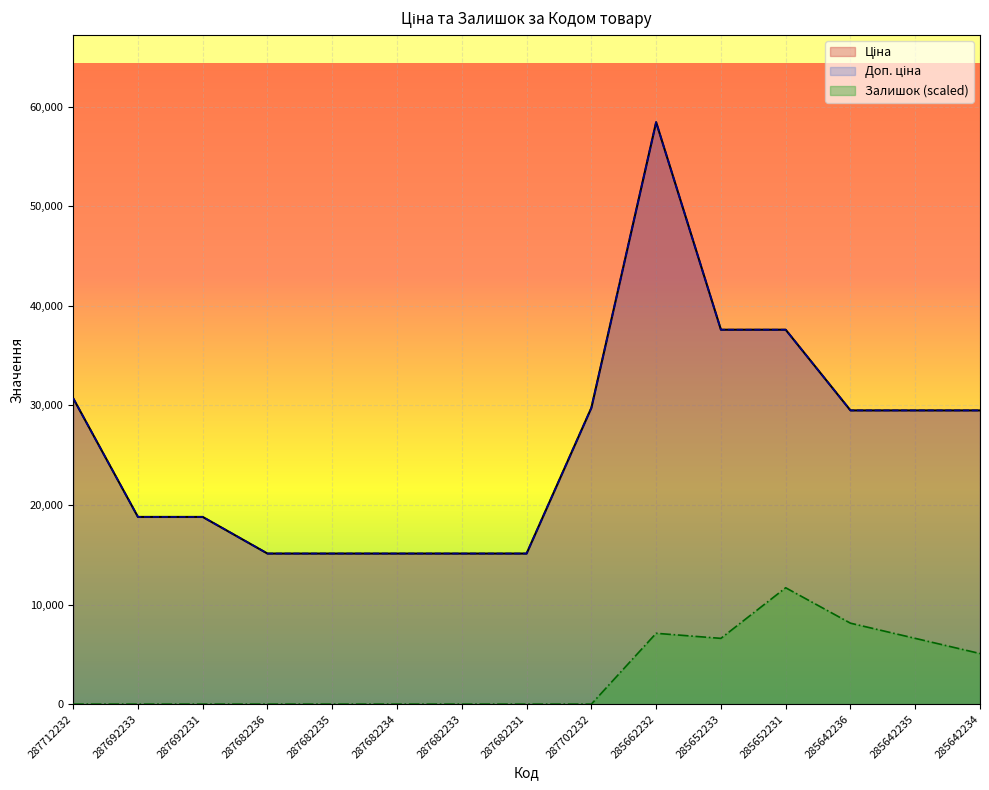

True or false: Залишок and Доп. ціна cross at least once.

False